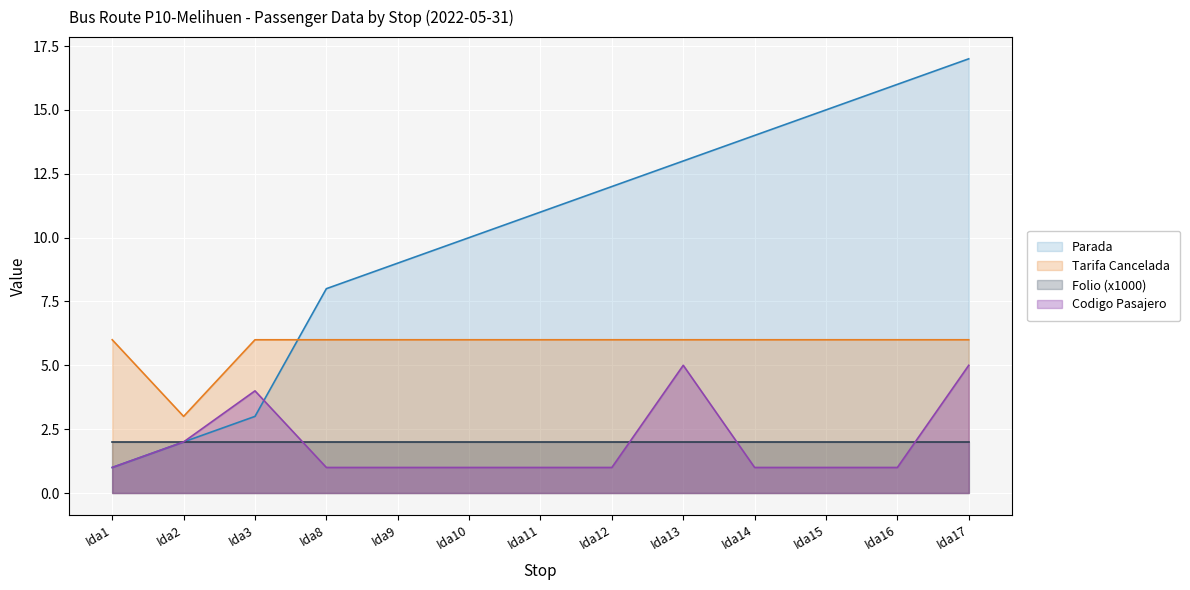

What is the difference between the Parada values at Ida14 and Ida16?

2.0